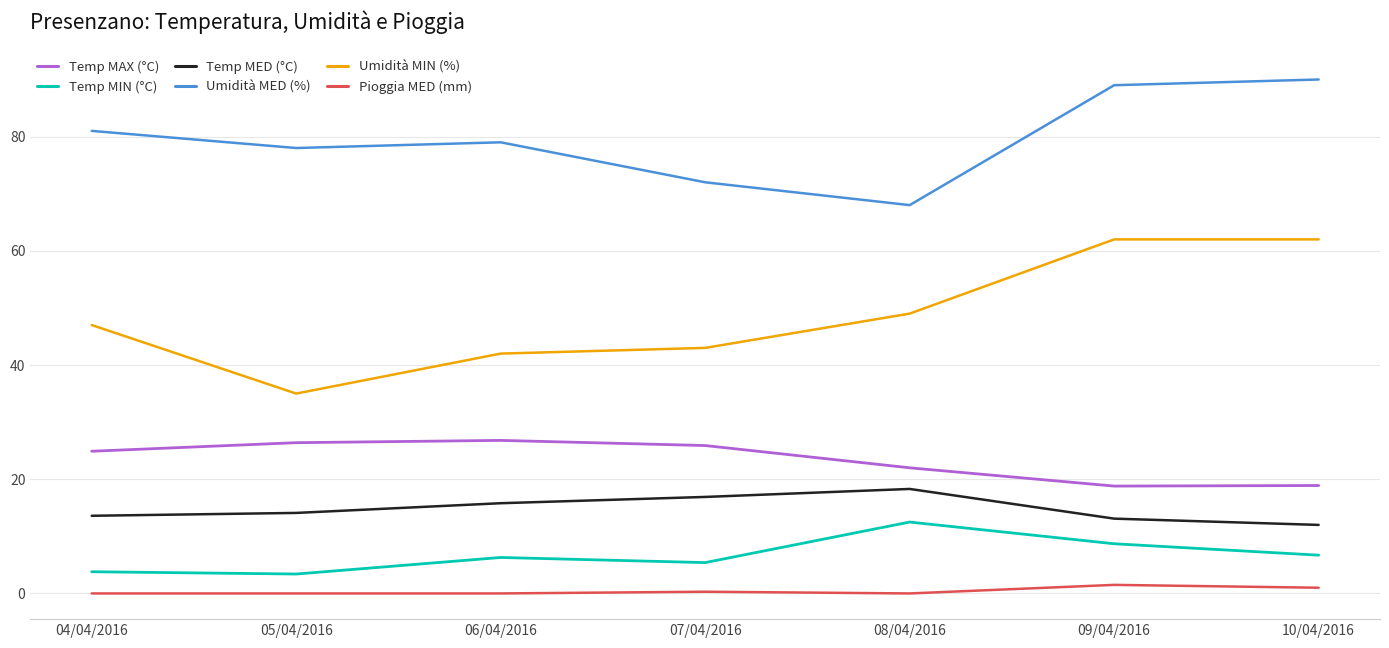

True or false: Umidità MED (%) and Umidità MIN (%) intersect in this chart.

False